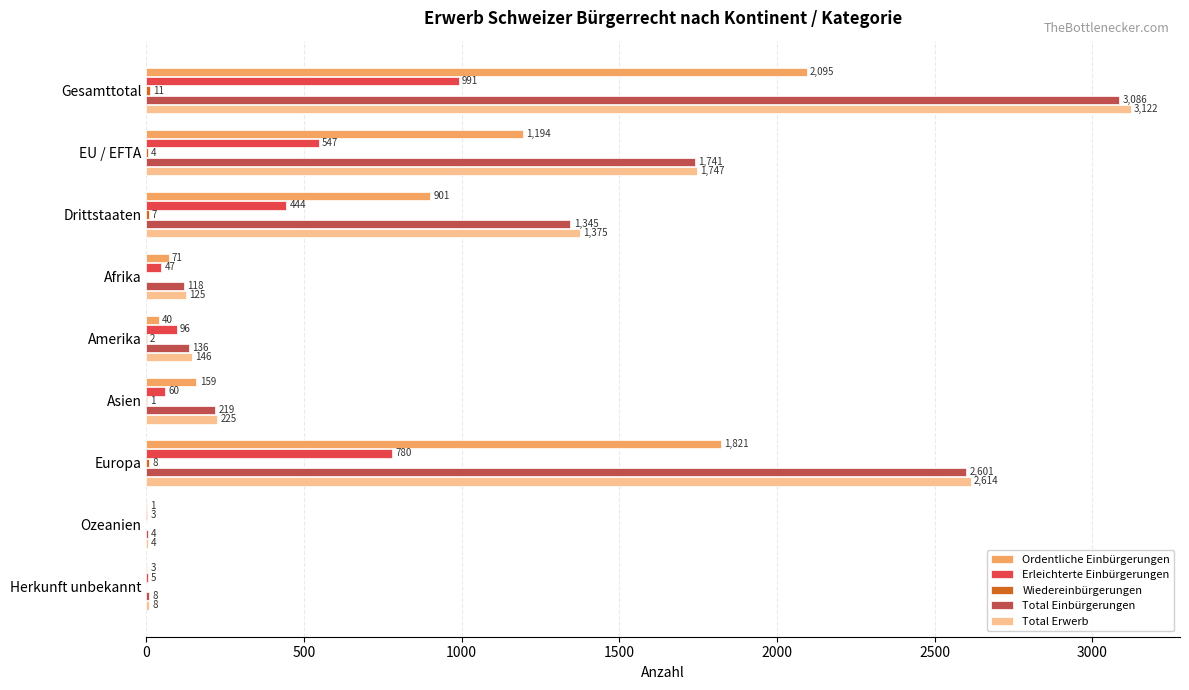

Which series changed the most between Amerika and Ozeanien?

Total Erwerb